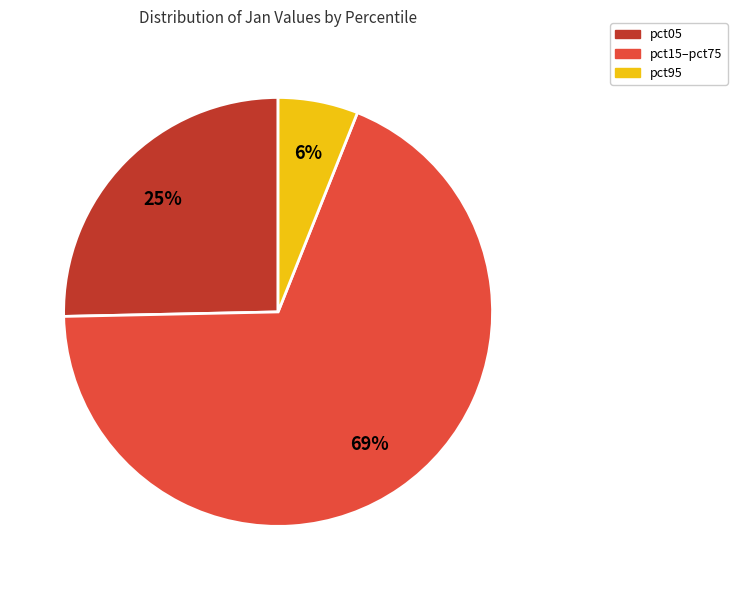

Is there a majority slice in this chart?

Yes